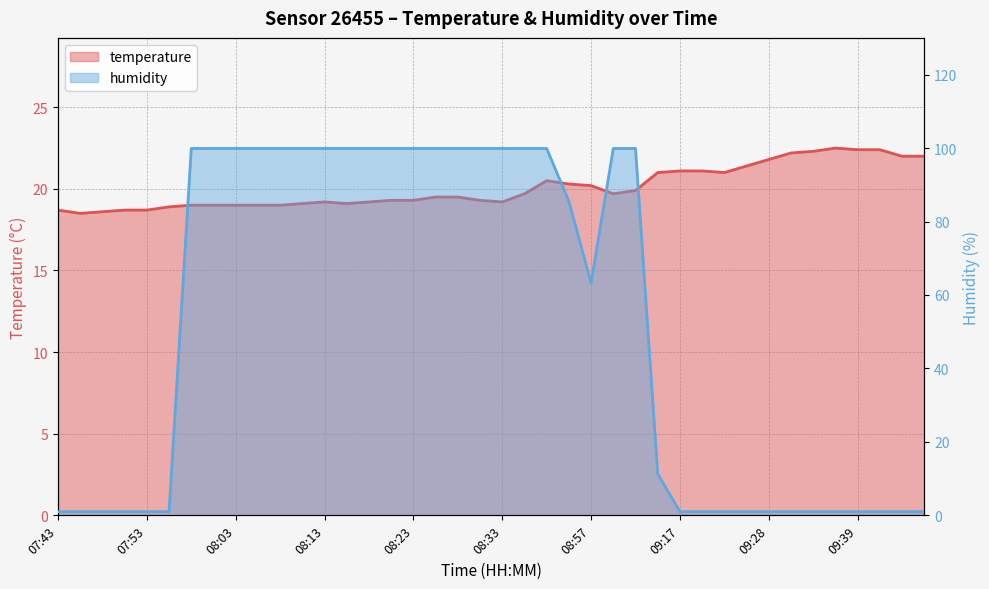

Which series has the widest spread of values?

humidity